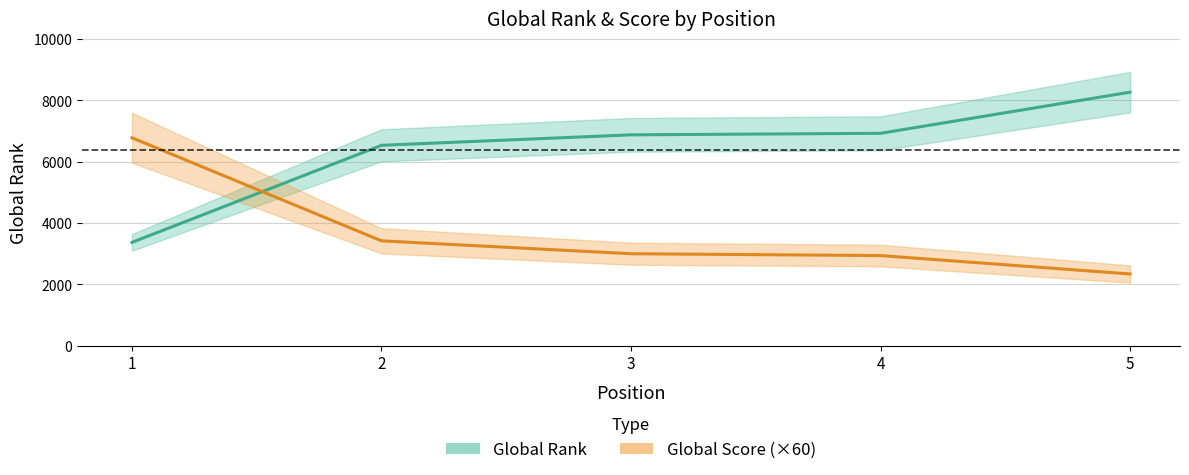

True or false: Global Rank has more than 0 interior local peaks.

False